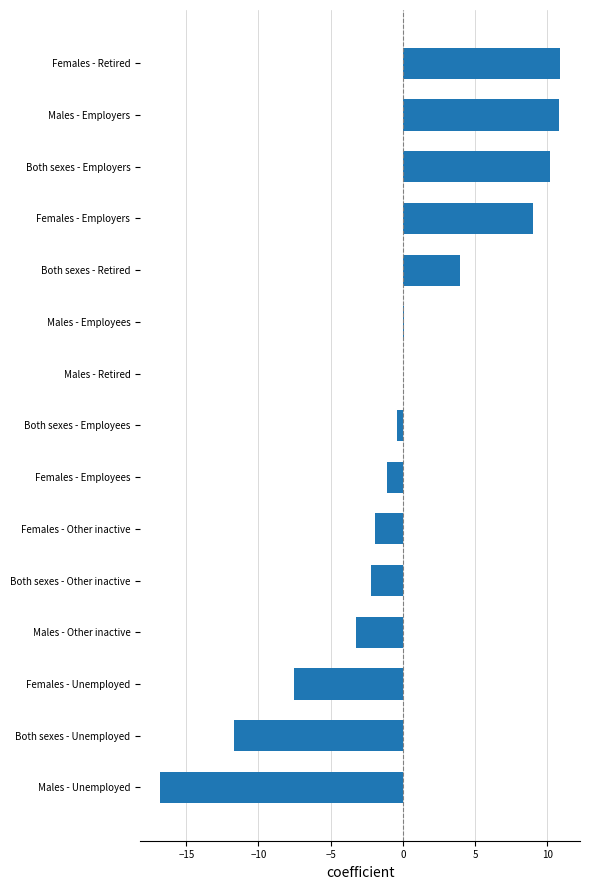

True or false: the data shows -29.9 at Males - Unemployed.

False